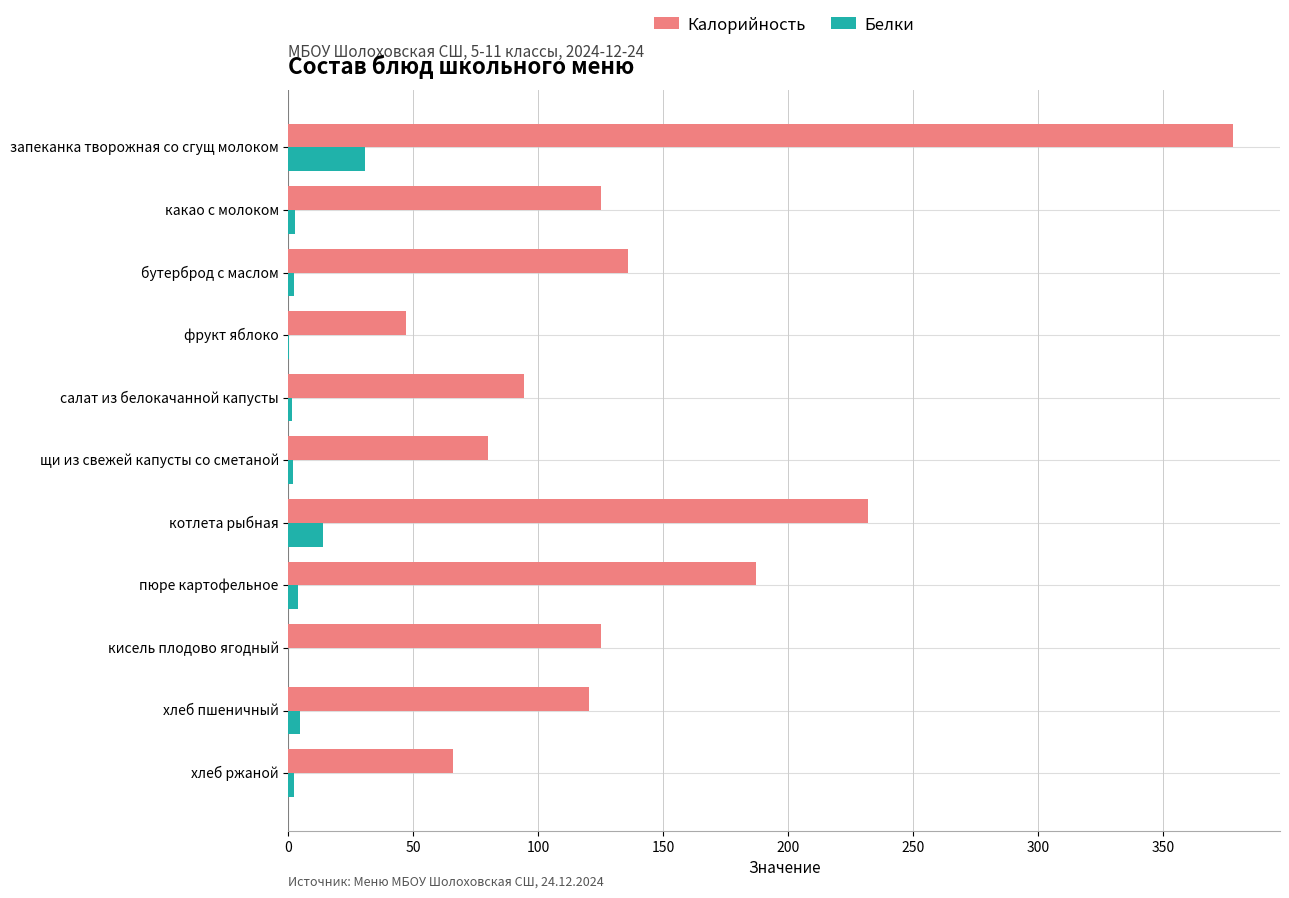

The Калорийность series shows 47.0 at фрукт яблоко. True or false?

True